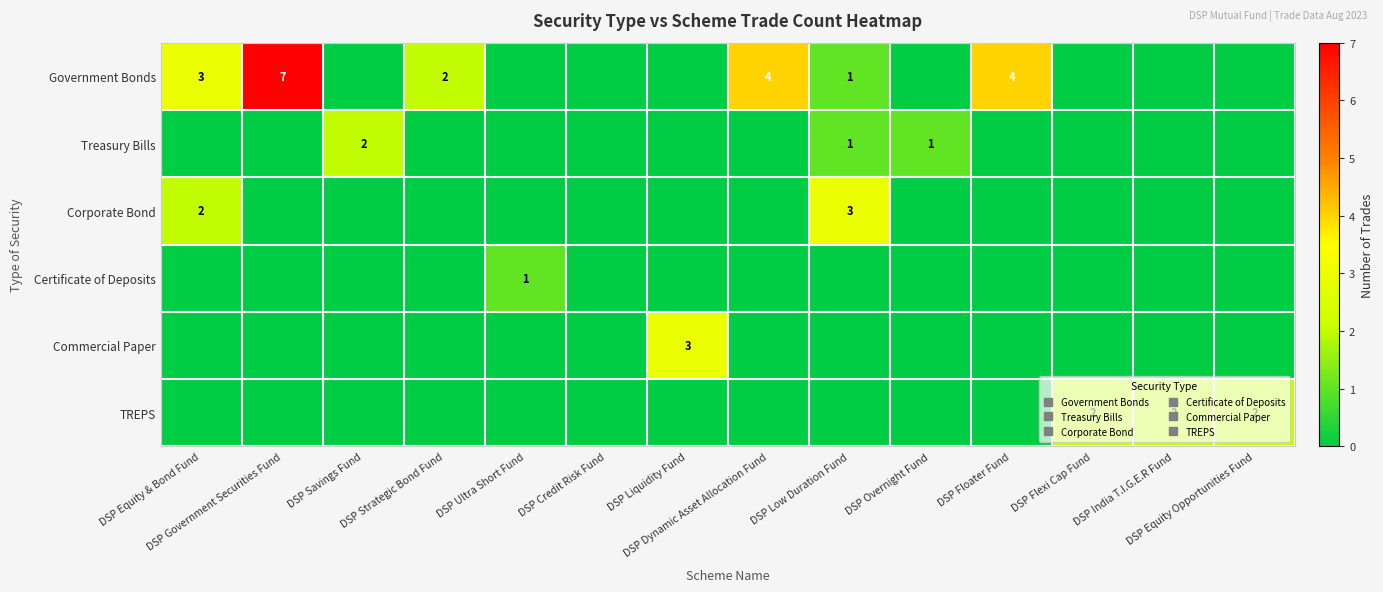

Which series has the largest total across all categories?

Government Bonds